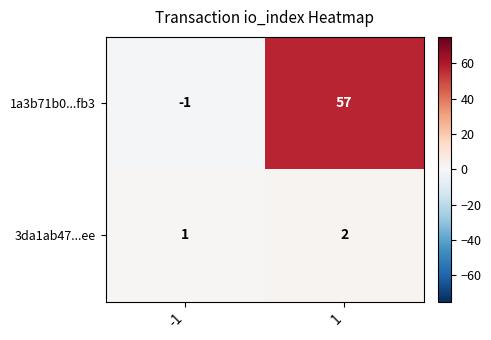

Which series changed the most between -1 and 1?

1a3b71b0...fb3